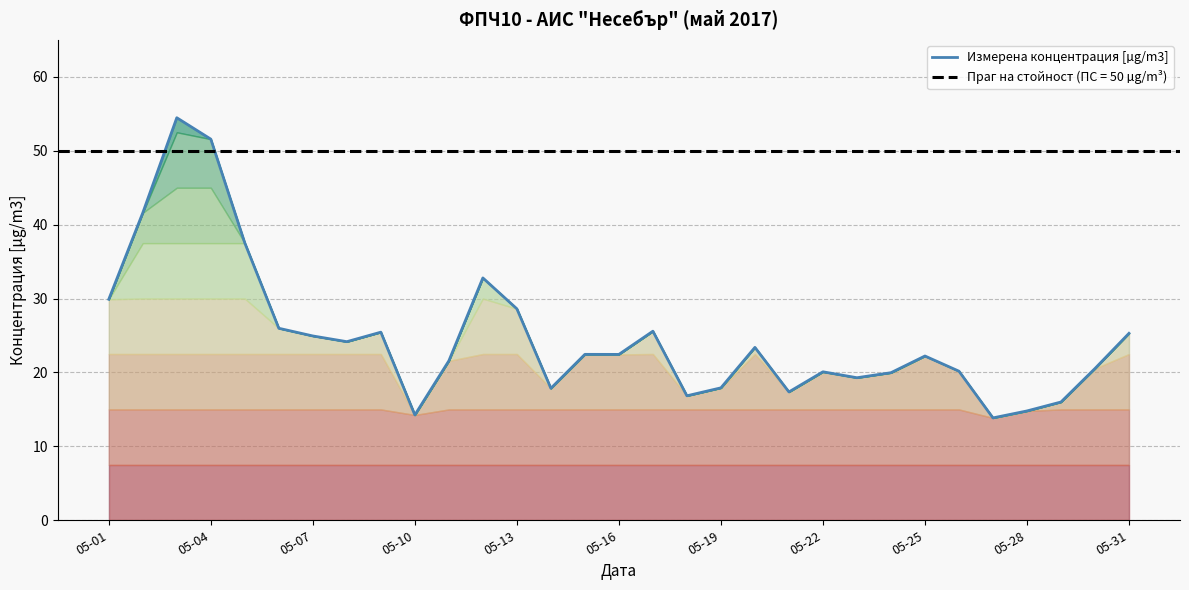

The Измерена концентрация [µg/m3] series shows 13.4 at 05-25. True or false?

False